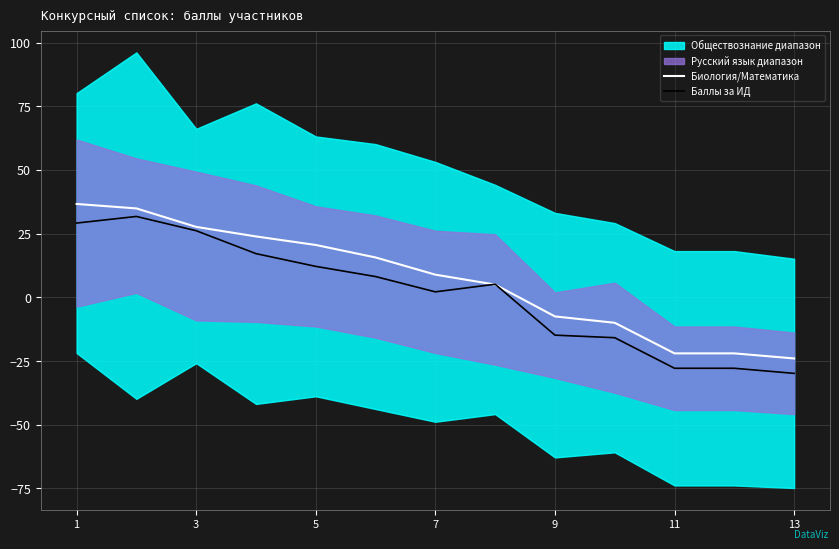

What is the maximum value for Баллы за ИД?

31.8